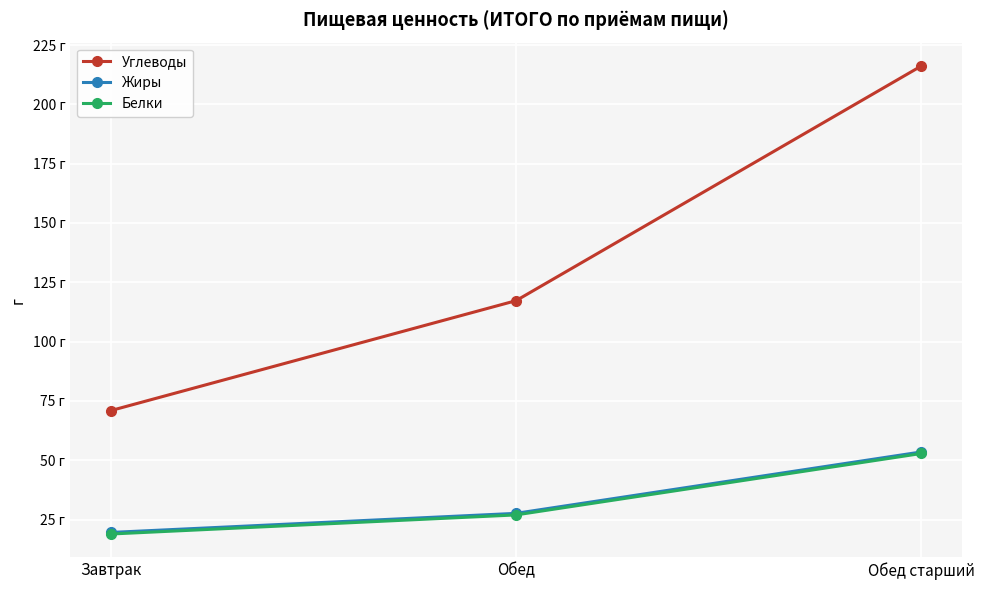

What are all the series names shown in the legend?

Углеводы, Жиры, Белки